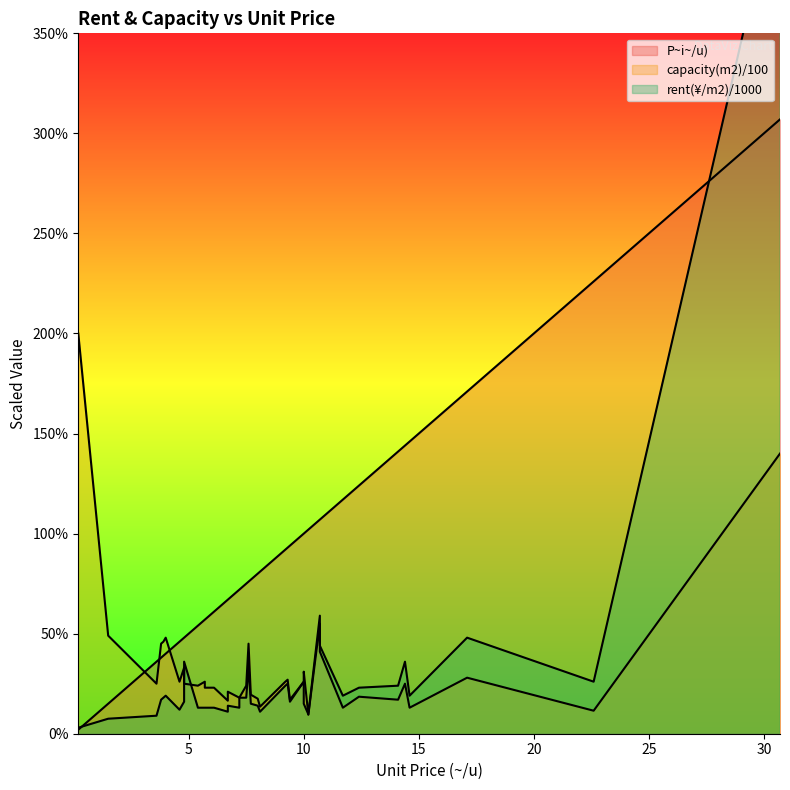

True or false: PÏéi~/u) and capacity(m2) intersect in this chart.

True